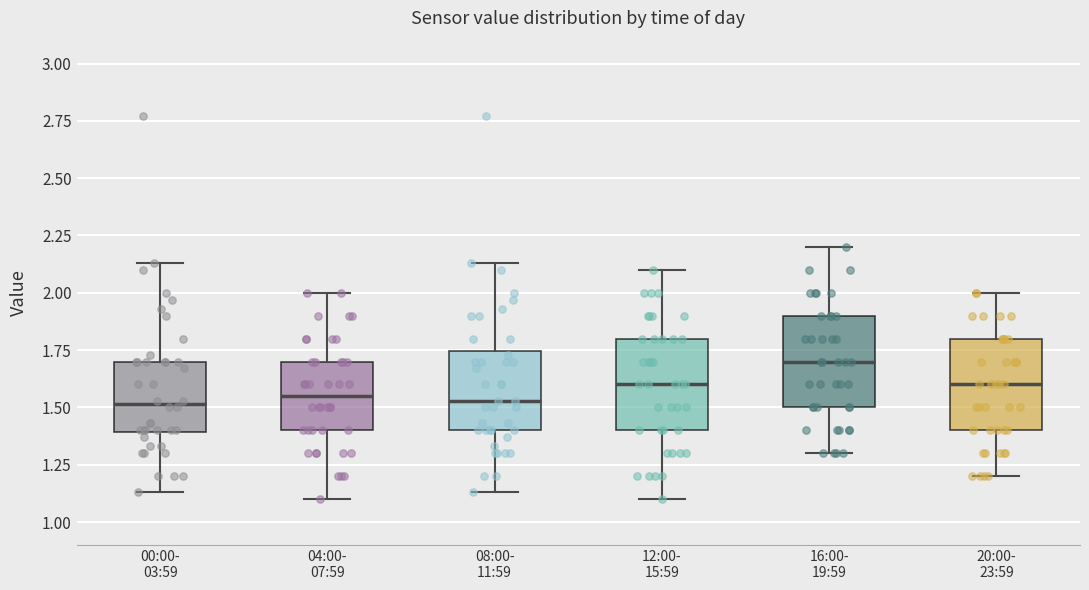

Where is the lower edge of the box for 00:00- 03:59 on the y-axis? The values are not printed on the chart, so give them approximately, as read against the axis.

1.40